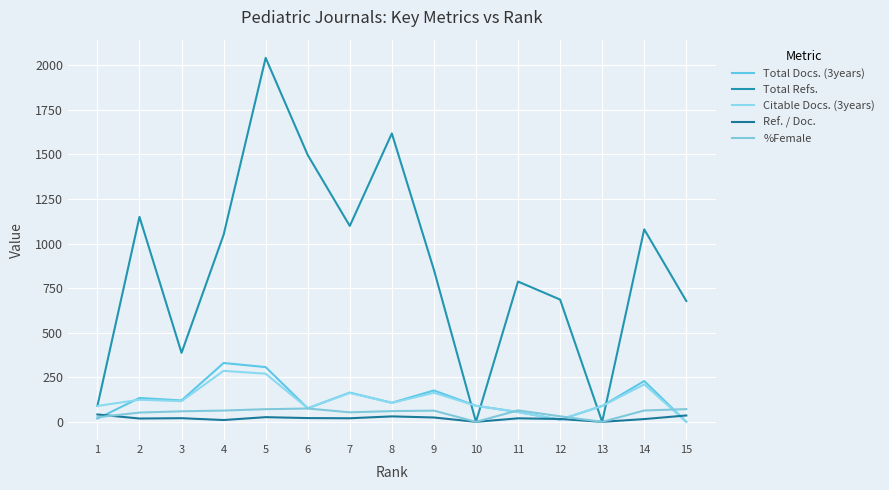

What value does the Total Docs. (3years) series have at 12?

12.0